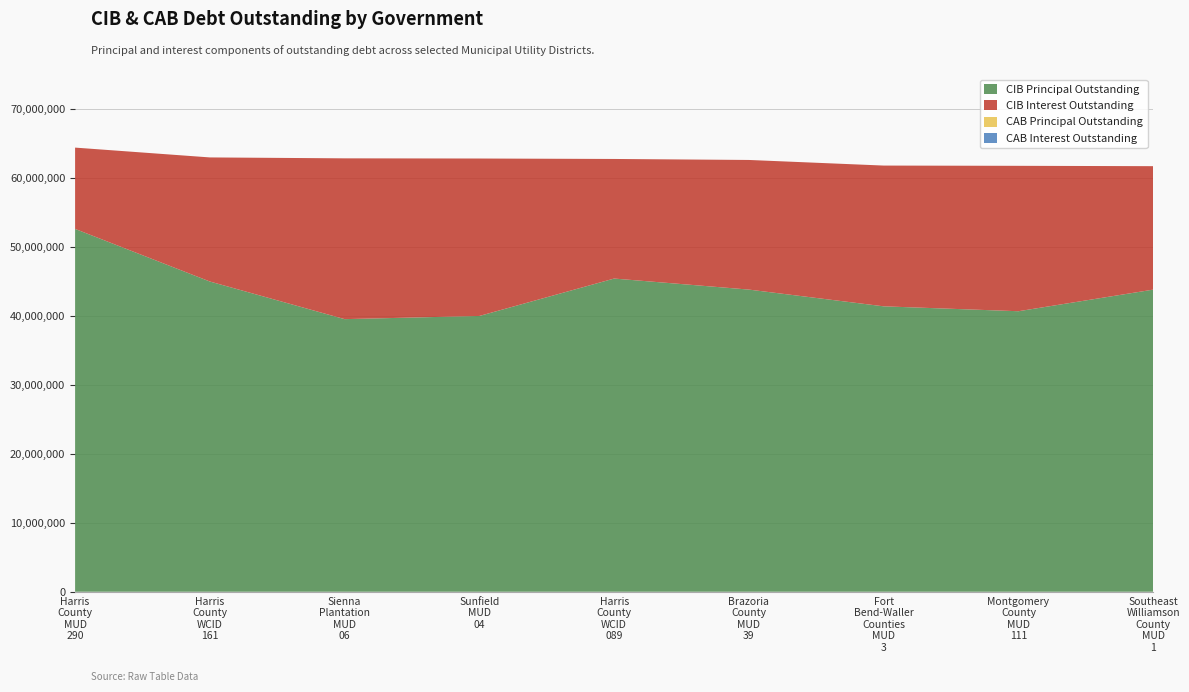

Reading left to right, what are all the values shown in this chart?

CIB Principal Outstanding: 52560000.0	44940000.0	39490000.0	39950000.0	45370000.0	43770000.0	41345000.0	40635000.0	43765000.0
CIB Interest Outstanding: 11777653.3	17974997.4	23291774.0	22806439.0	17322288.9	18777687.1	20390658.4	21063562.7	17882996.1
CAB Principal Outstanding: 0.0	0.0	0.0	0.0	0.0	0.0	0.0	0.0	0.0
CAB Interest Outstanding: 0.0	0.0	0.0	0.0	0.0	0.0	0.0	0.0	0.0